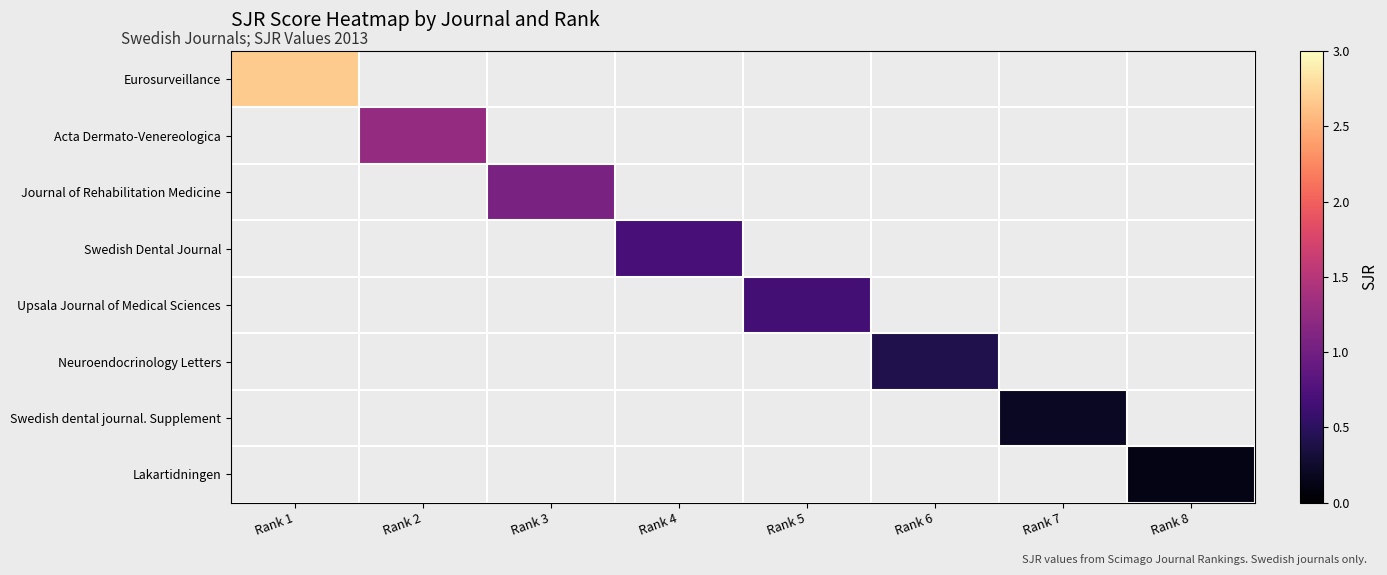

At which label does Eurosurveillance reach its minimum?

Rank 1